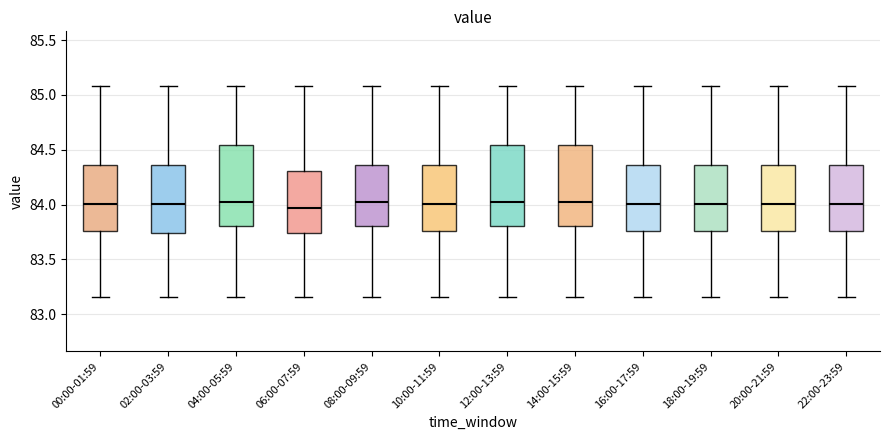

Reading left to right, read every box against the y-axis: the position of its median line, the range the box covers, and the ends of its whiskers. The values are not printed on the chart, so give them approximately, as read against the axis.

00:00-01:59: median 84.00, box 83.75 to 84.35, whiskers 83.15 to 85.10
02:00-03:59: median 84.00, box 83.75 to 84.35, whiskers 83.15 to 85.10
04:00-05:59: median 84.00, box 83.80 to 84.55, whiskers 83.15 to 85.10
06:00-07:59: median 83.95, box 83.75 to 84.30, whiskers 83.15 to 85.10
08:00-09:59: median 84.00, box 83.80 to 84.35, whiskers 83.15 to 85.10
10:00-11:59: median 84.00, box 83.75 to 84.35, whiskers 83.15 to 85.10
12:00-13:59: median 84.00, box 83.80 to 84.55, whiskers 83.15 to 85.10
14:00-15:59: median 84.00, box 83.80 to 84.55, whiskers 83.15 to 85.10
16:00-17:59: median 84.00, box 83.75 to 84.35, whiskers 83.15 to 85.10
18:00-19:59: median 84.00, box 83.75 to 84.35, whiskers 83.15 to 85.10
20:00-21:59: median 84.00, box 83.75 to 84.35, whiskers 83.15 to 85.10
22:00-23:59: median 84.00, box 83.75 to 84.35, whiskers 83.15 to 85.10